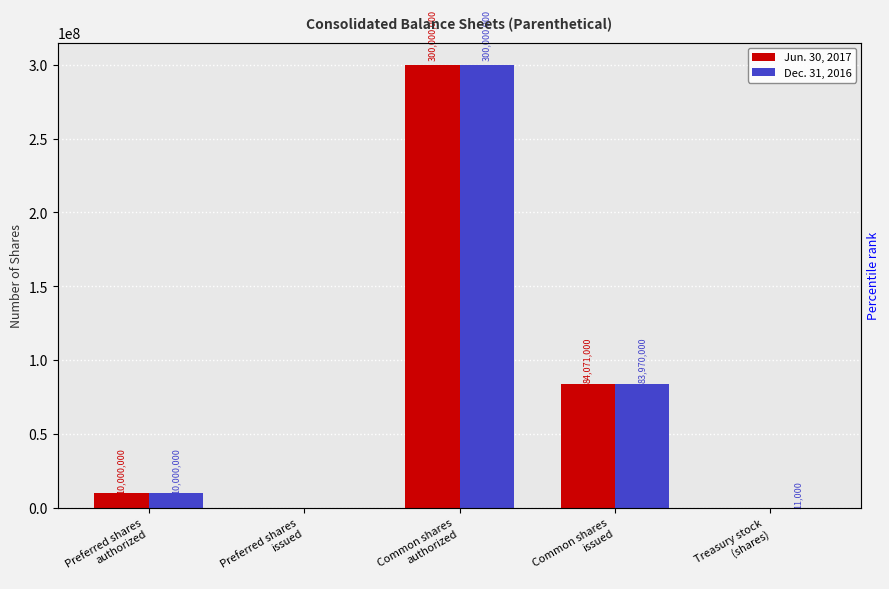

What is the difference between the maximum and minimum values in the Dec. 31, 2016 series?

300000000